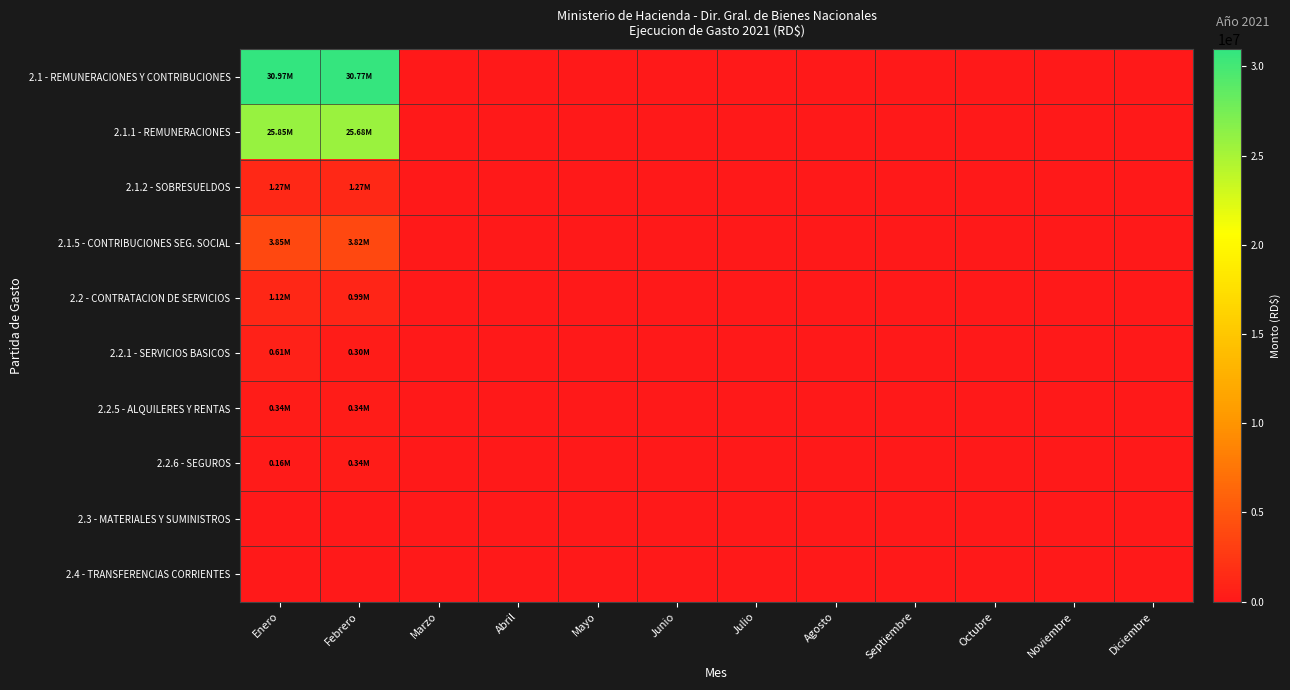

Which series has the widest spread of values?

2.1 - REMUNERACIONES Y CONTRIBUCIONES